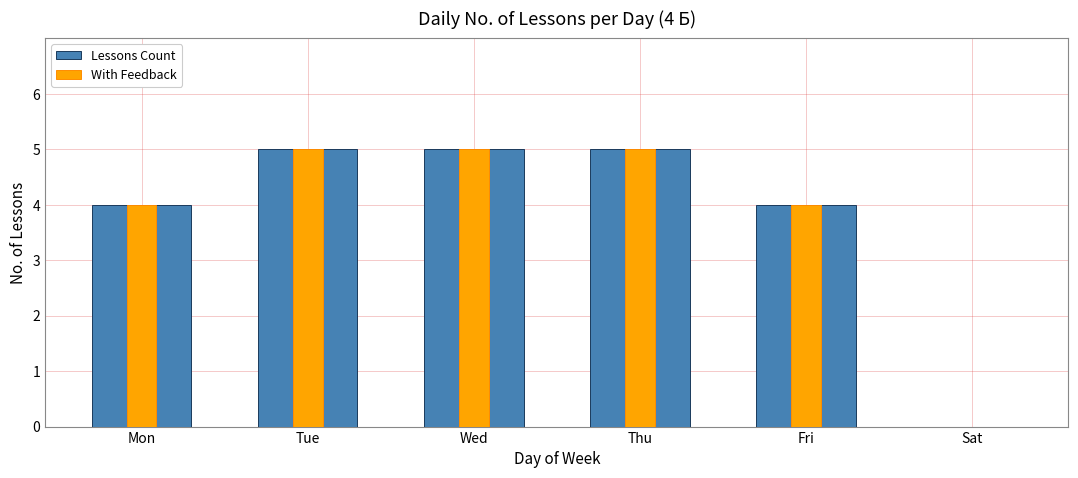

At which category is the sum across all series the highest?

Tue